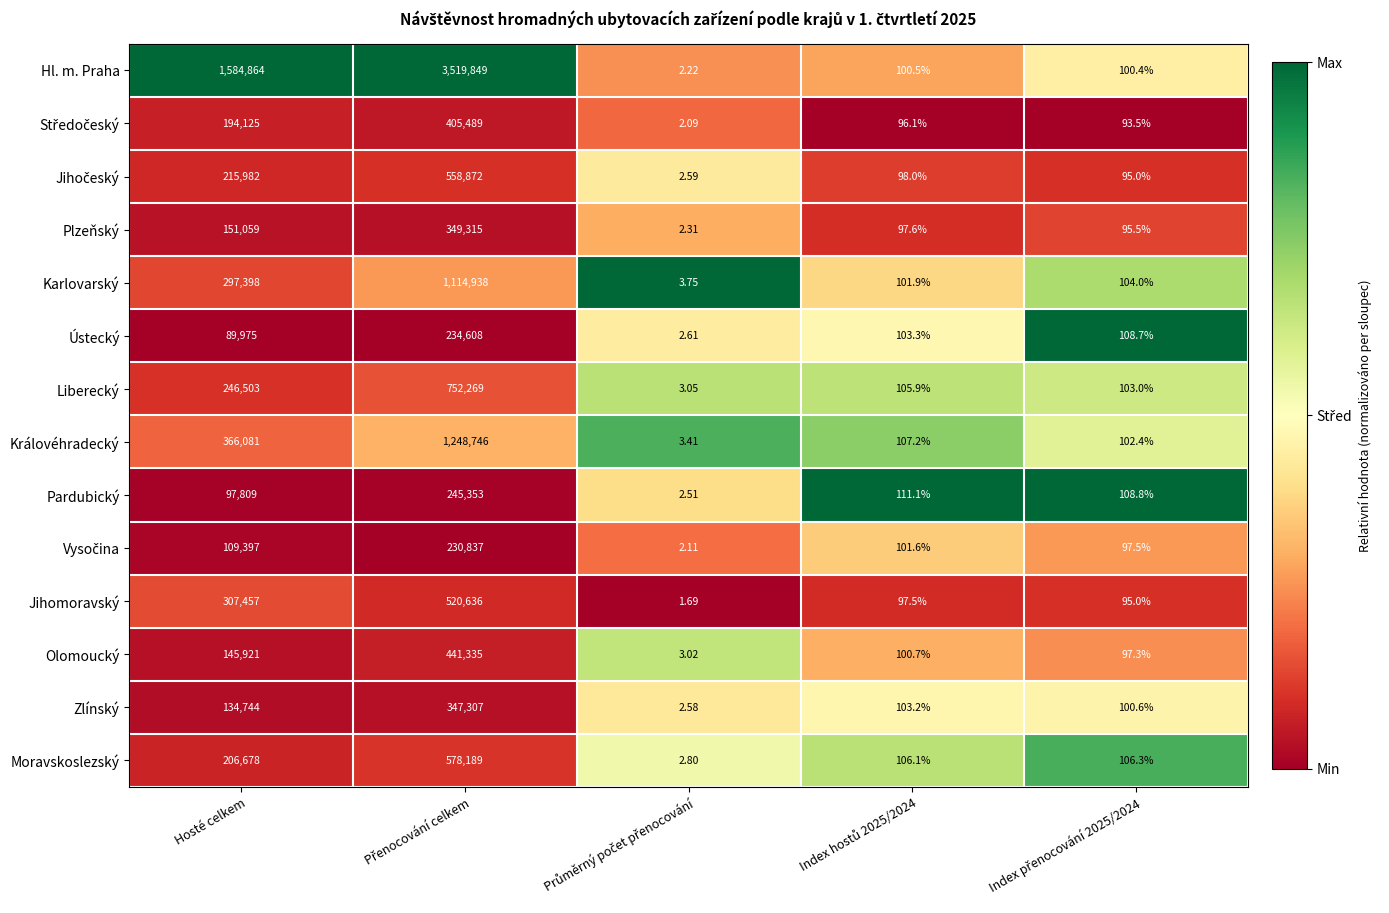

Is the value of Moravskoslezský at Hosté celkem greater than the value of Karlovarský at Hosté celkem?

No